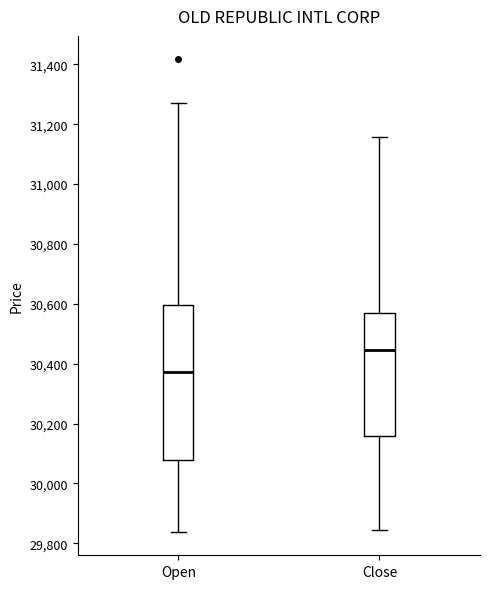

Which box's median line is the highest?

Close